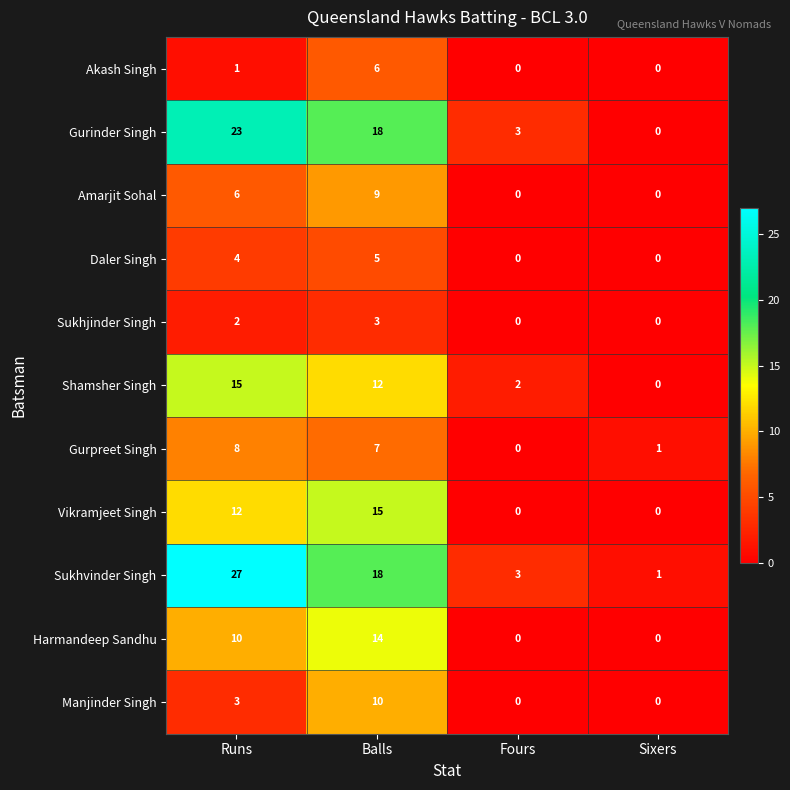

At Runs, list the series in order from largest to smallest.

Sukhvinder Singh, Gurinder Singh, Shamsher Singh, Vikramjeet Singh, Harmandeep Sandhu, Gurpreet Singh, Amarjit Sohal, Daler Singh, Manjinder Singh, Sukhjinder Singh, Akash Singh